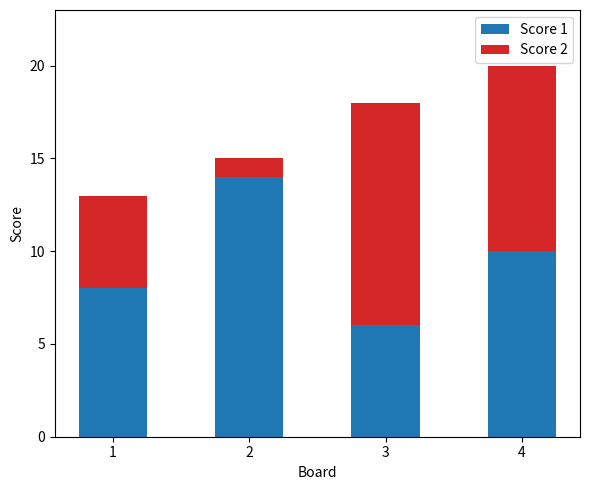

True or false: Score 1 has a value of 4 at 1.

False